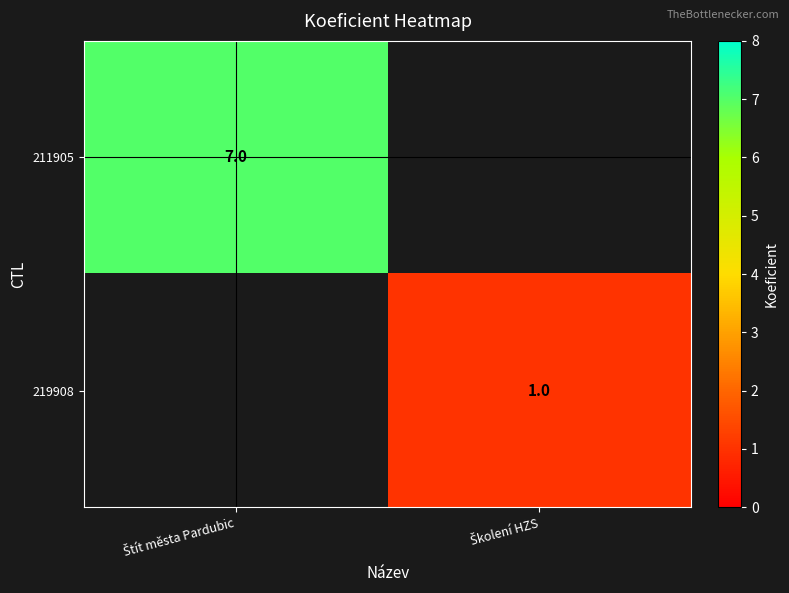

Which series has the largest range (max minus min)?

211905